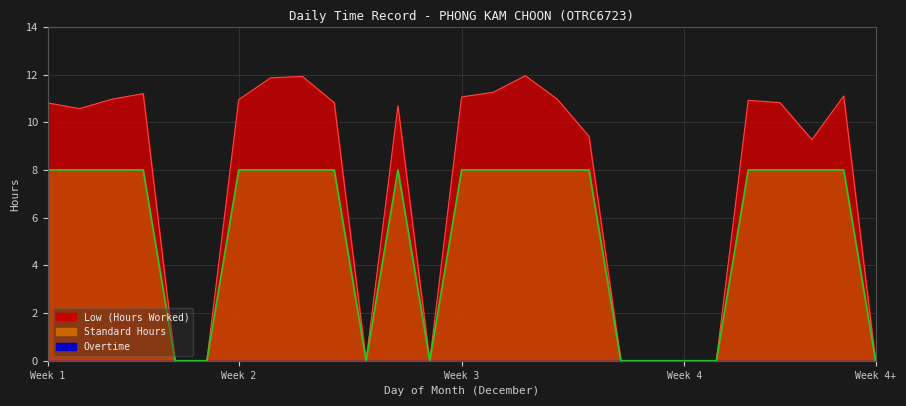

What is the difference between the highest and lowest values at Week 3?

3.1